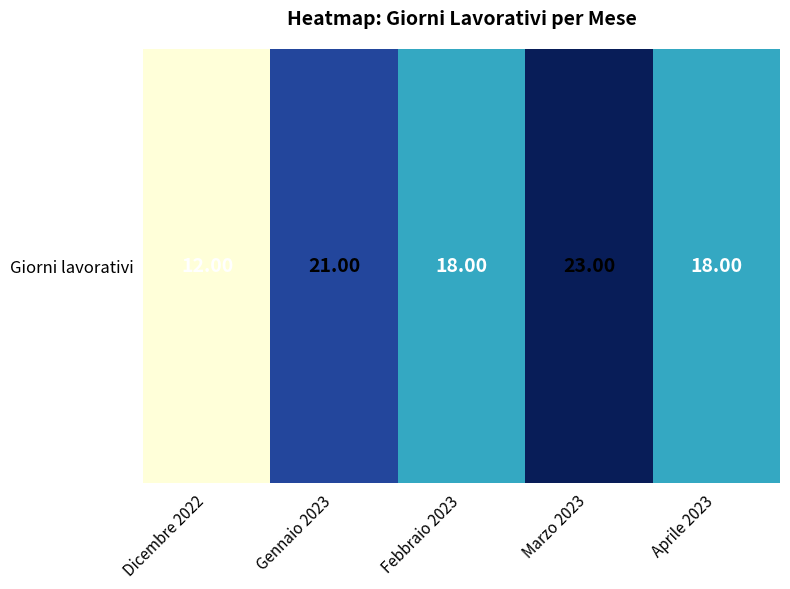

What is the greatest value displayed?

23